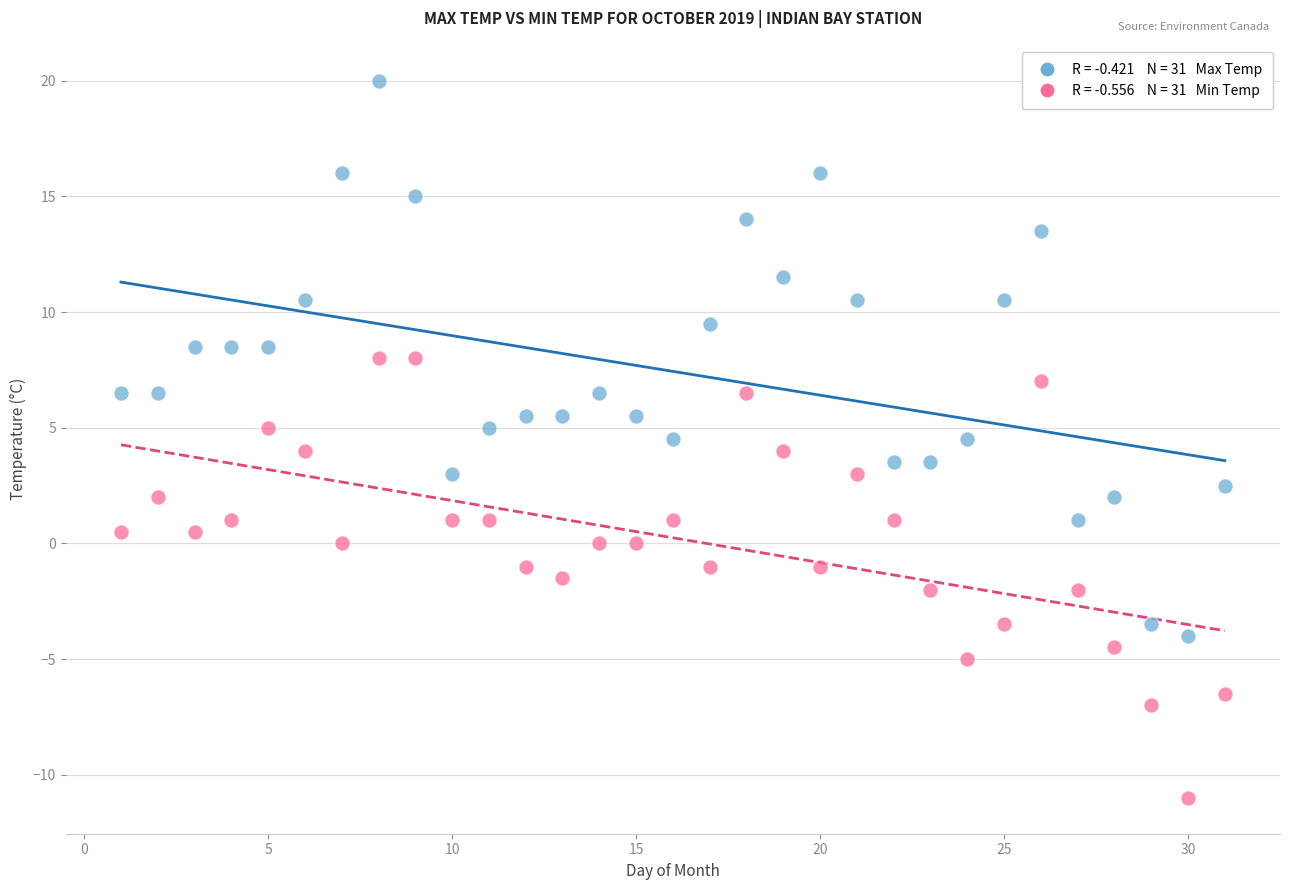

Across all data points, what is the range of X values (max minus min)?

30.0